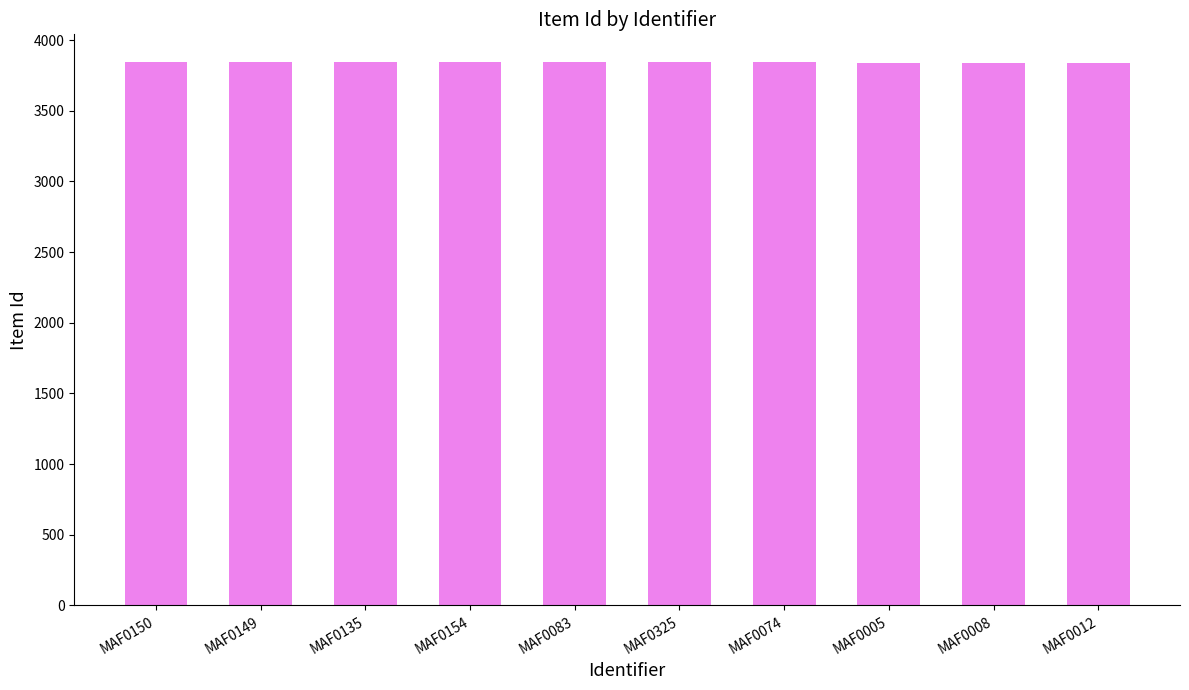

Is it true that the value at MAF0154 is 1145?

False